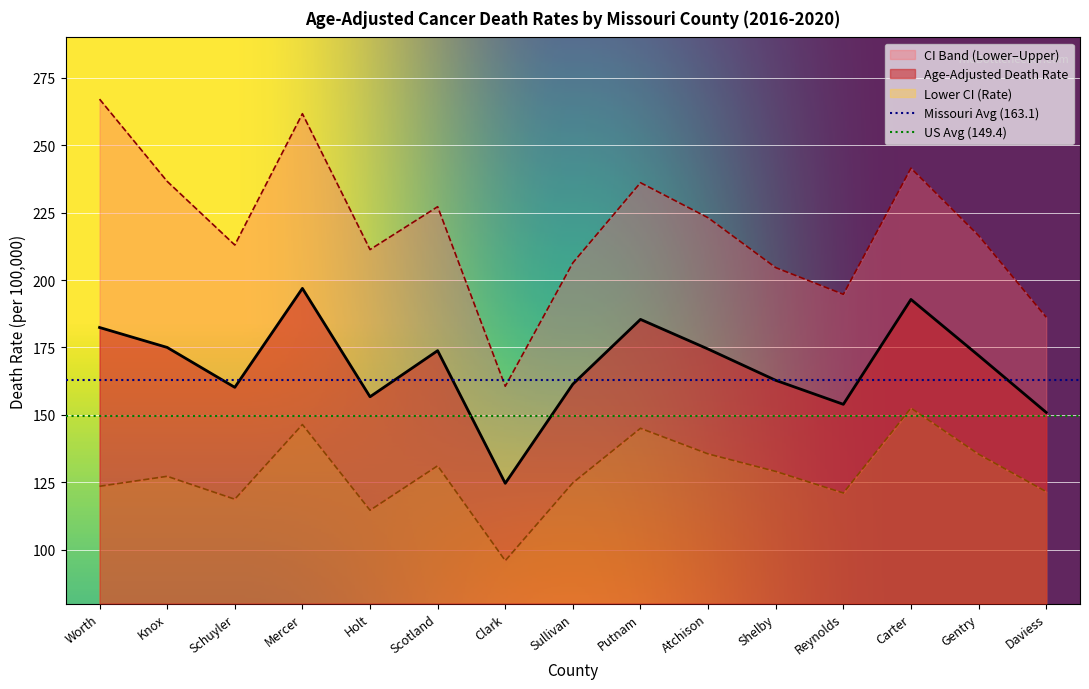

What is the minimum value shown in the chart?

95.9